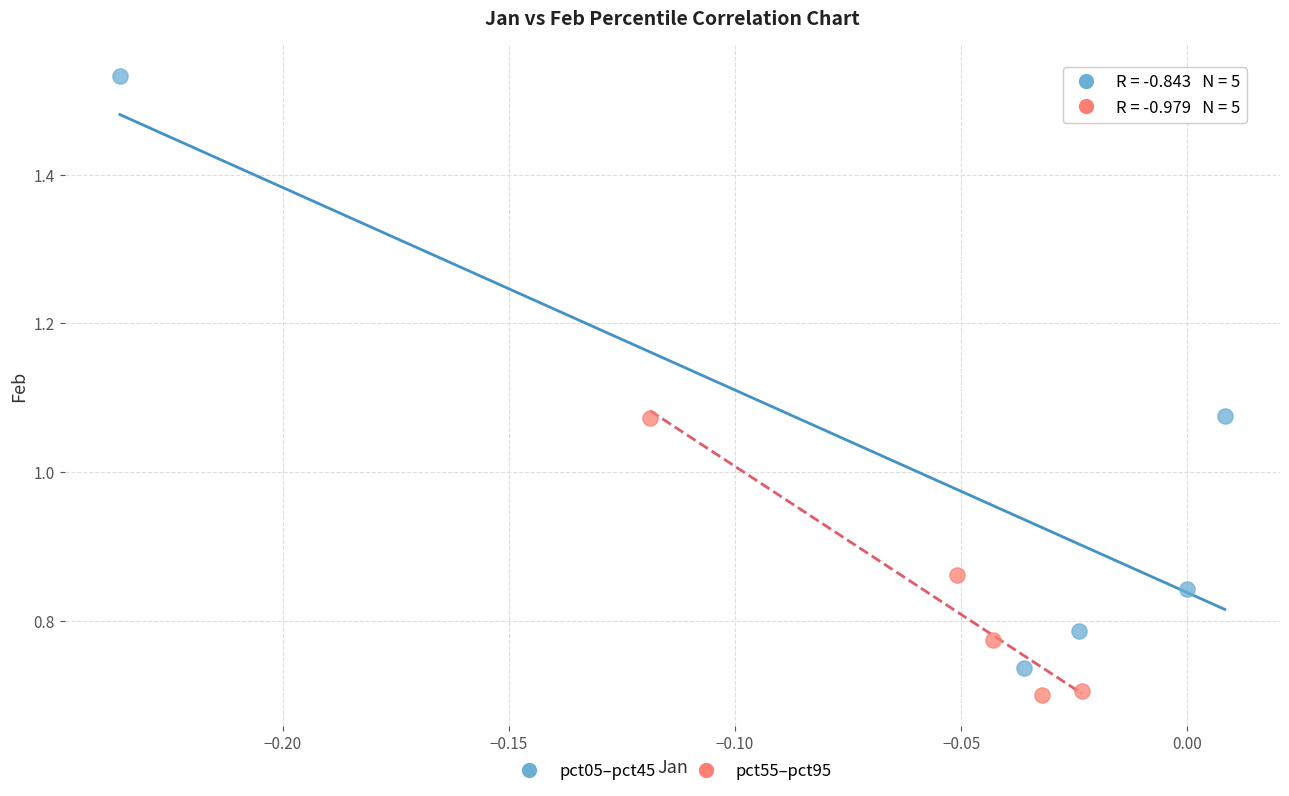

Which series has the widest spread of Y values?

pct05–pct45